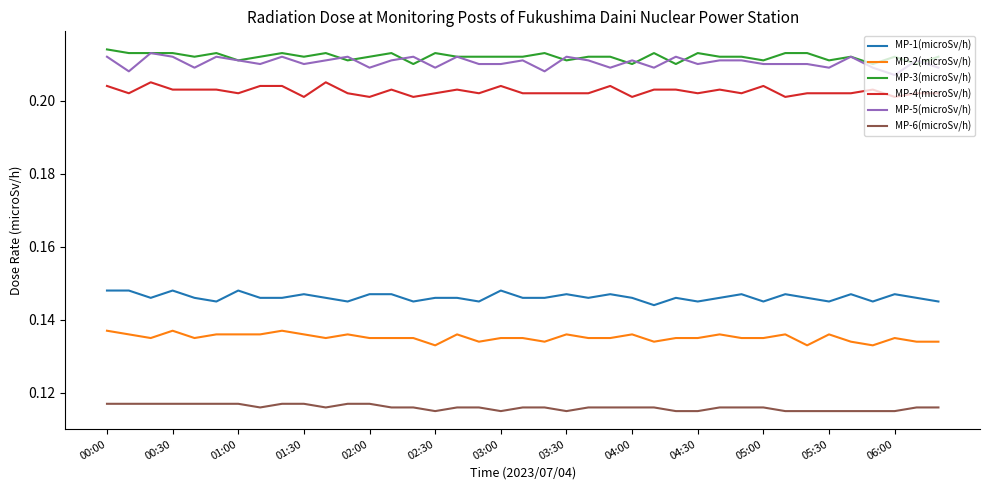

True or false: MP-5(microSv/h) and MP-6(microSv/h) cross at least once.

False